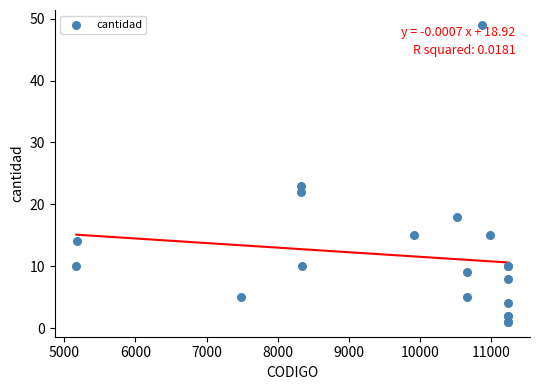

What Y value in the scatter plot is closest to 25?

23